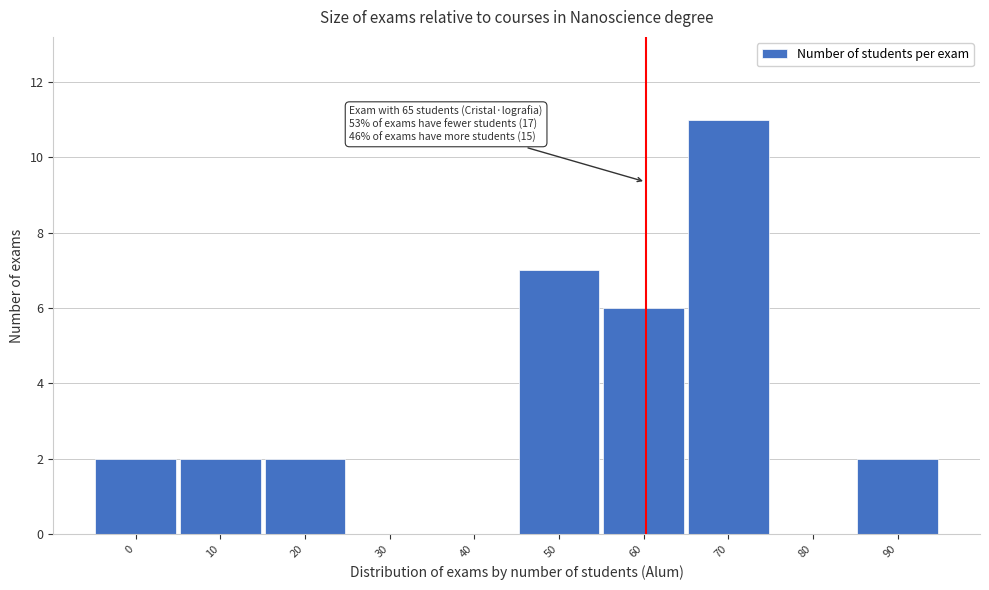

Reading left to right, transcribe all the data shown in this chart.

0=2	10=2	20=2	30=0	40=0	50=7	60=6	70=11	80=0	90=2